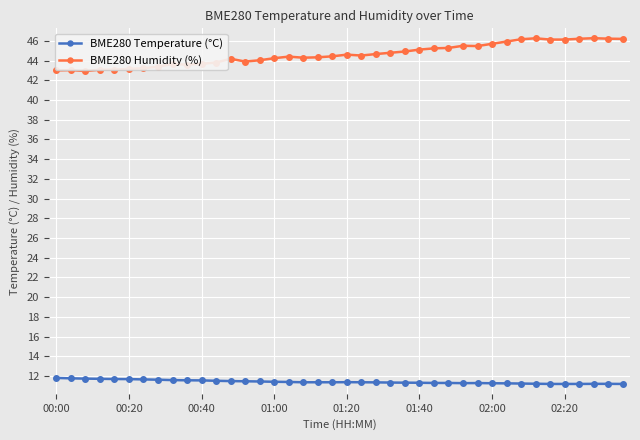

Rank the series by their maximum value, from lowest to highest.

BME280 Temperature (°C), BME280 Humidity (%)